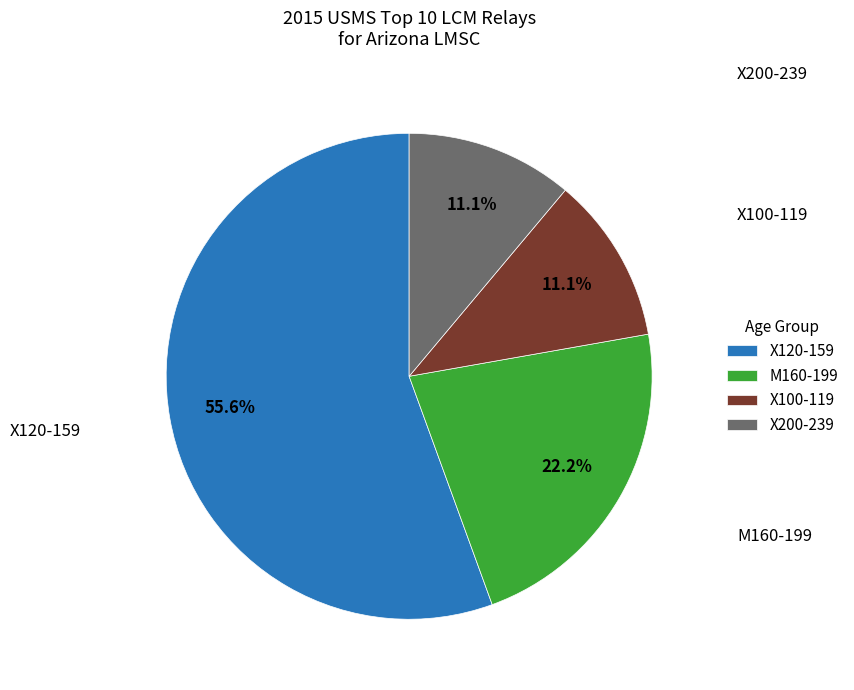

To the nearest percent, what is the difference between the largest and smallest slice percentages?

44%